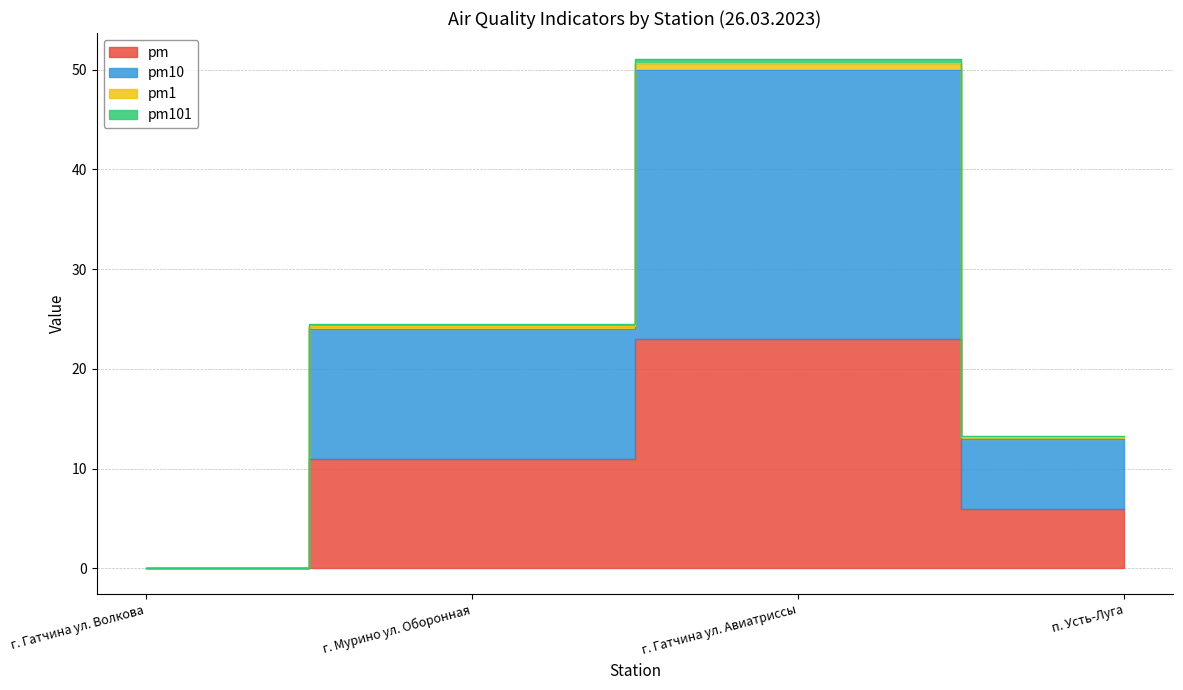

How many data points in pm are less than 11?

2